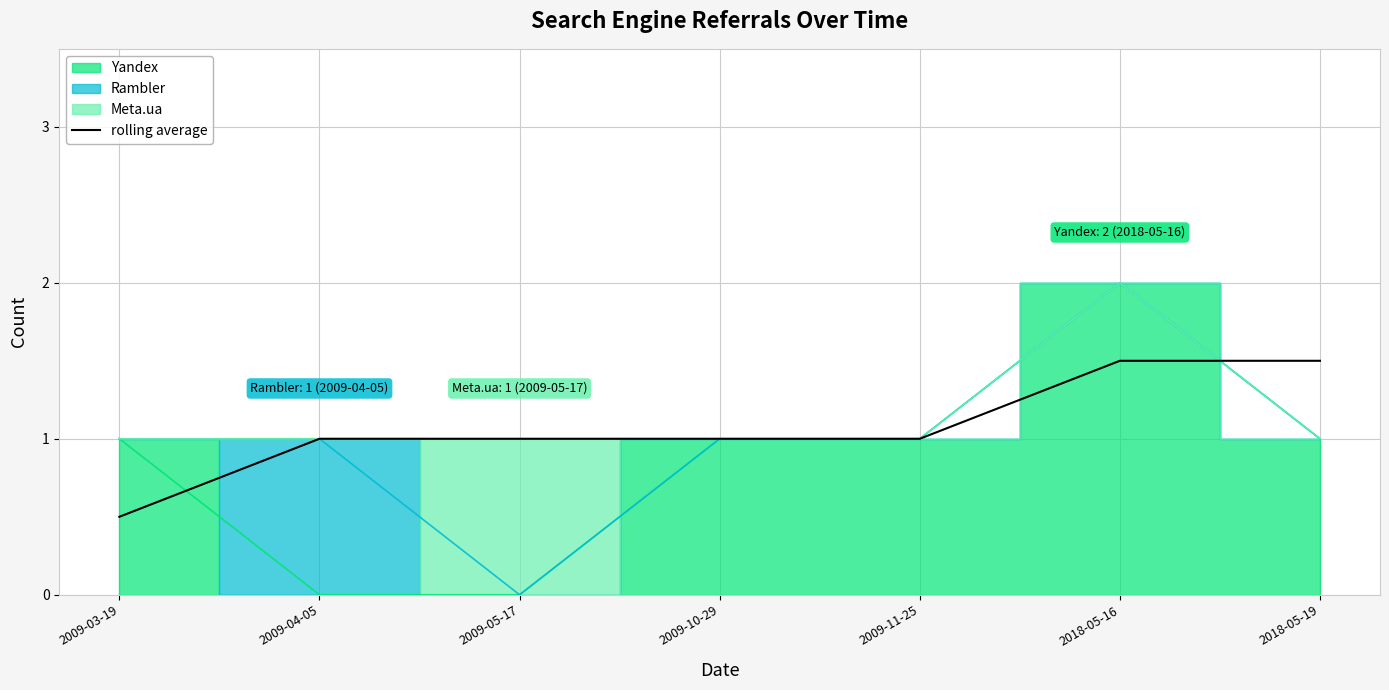

True or false: the data shows 0.4 at 2009-10-29.

False